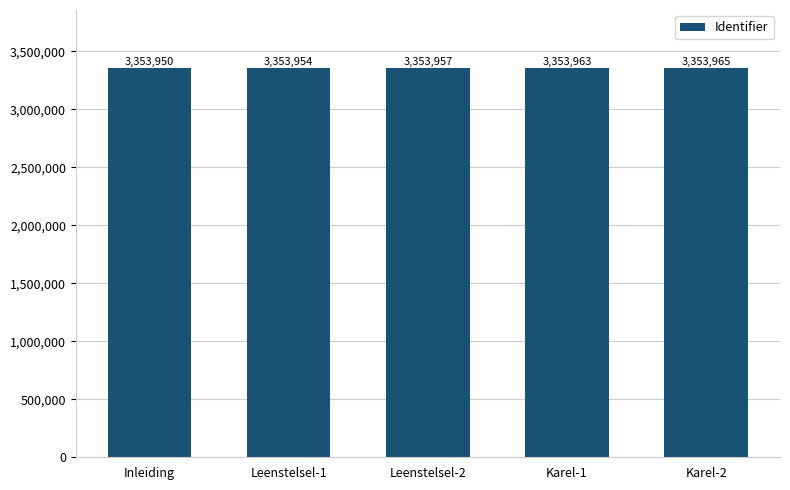

Where is the data nearest to the value 3353957?

Leenstelsel-2